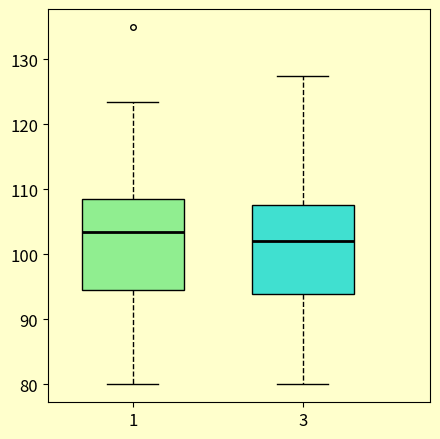

Which box's median line is the highest?

1